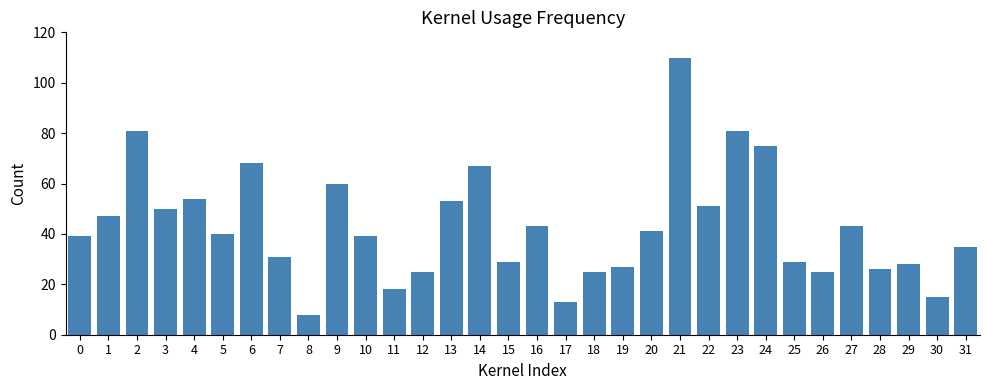

What is the value of the 18th bar from the left?

13